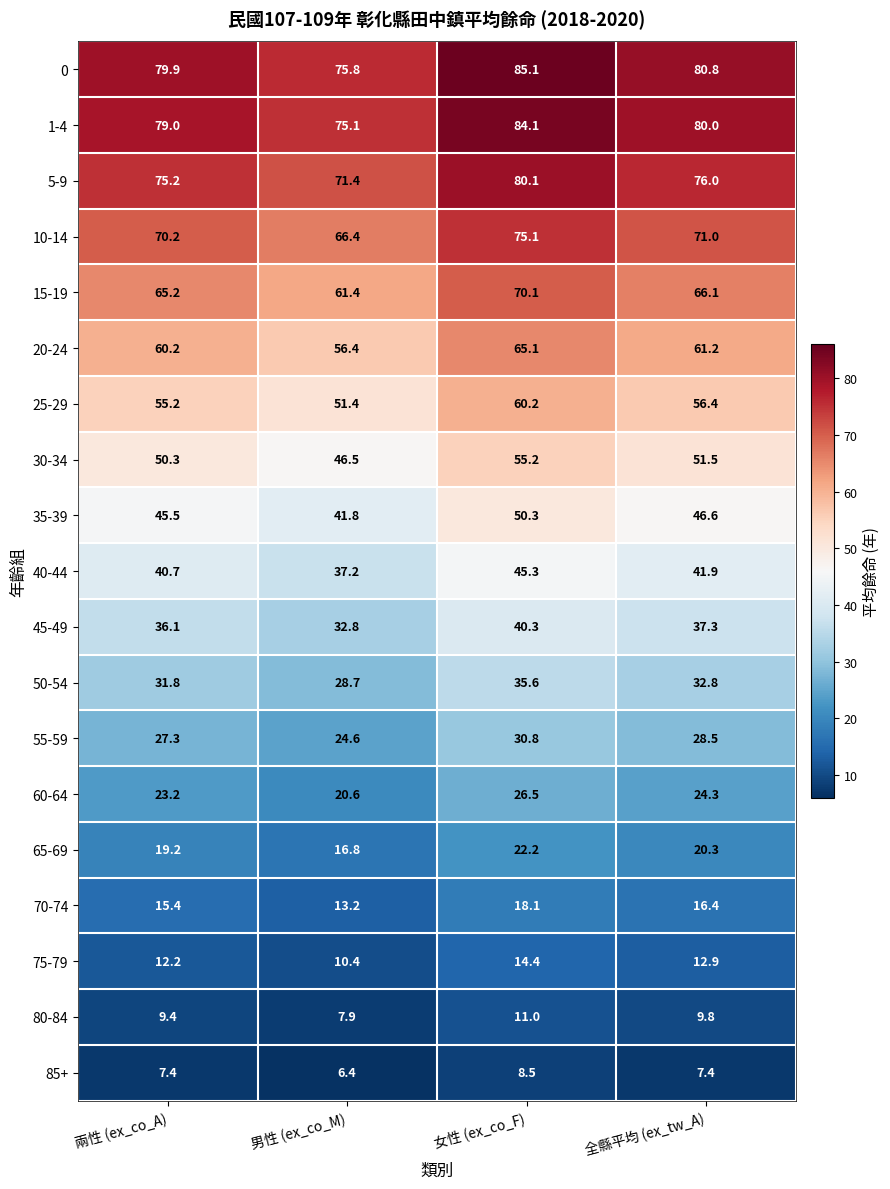

What is the sum of the 45-49 values at 女性 (ex_co_F) and 全縣平均 (ex_tw_A)?

77.6